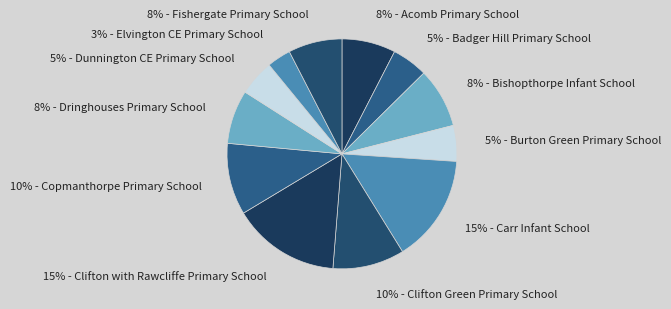

How many segments does this pie chart have?

12